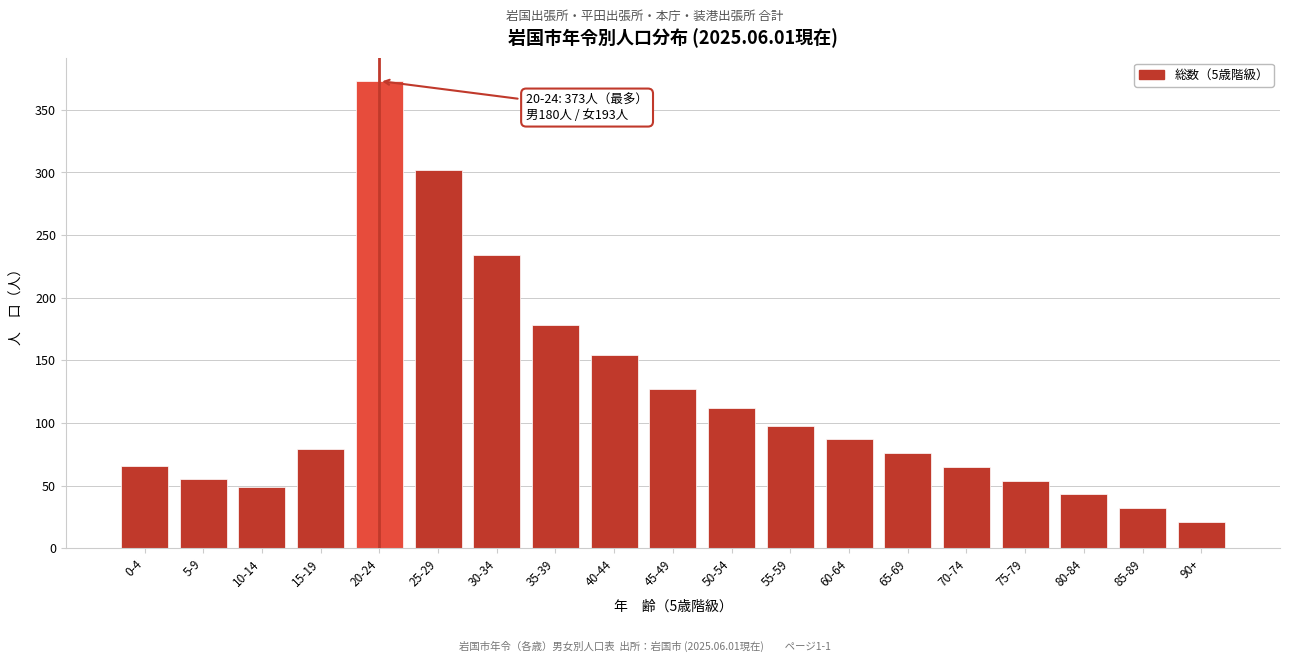

At which label is the value closest to 197?

35-39